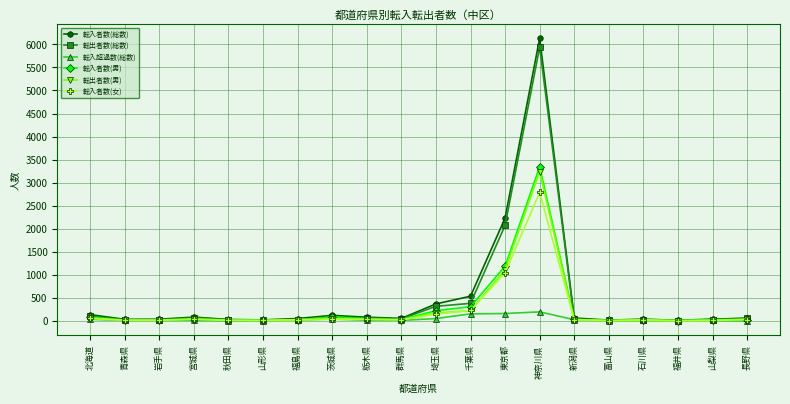

What is the approximate value of 転出者数(総数) at 東京都?

2072